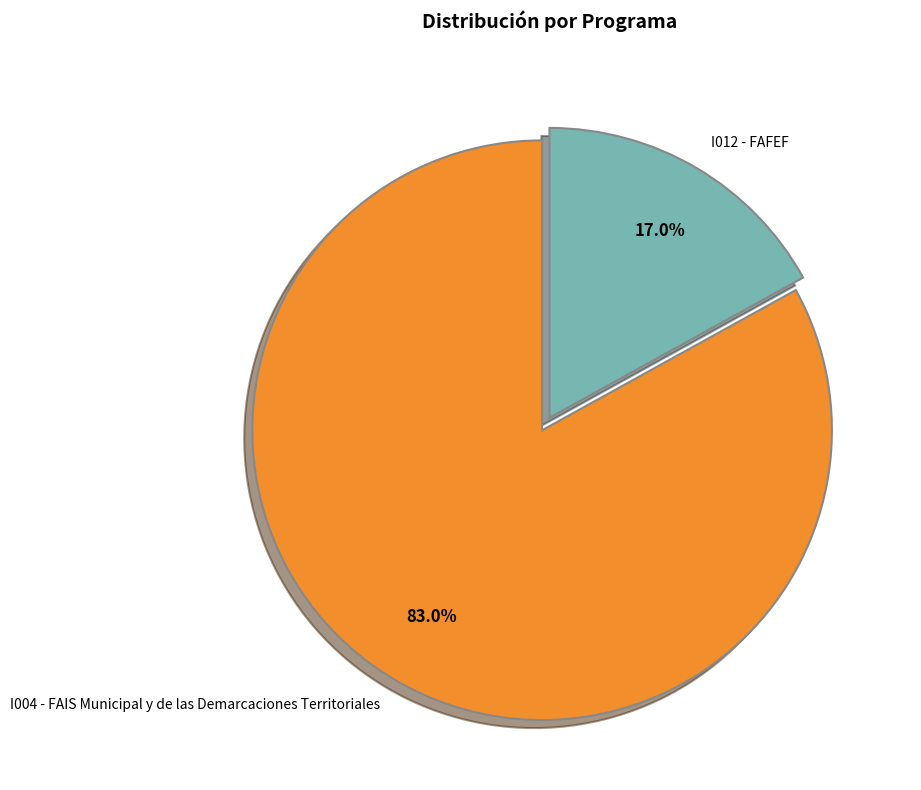

Combined, do I004 - FAIS Municipal y de las Demarcaciones Territoriales and I012 - FAFEF account for over 50%?

Yes